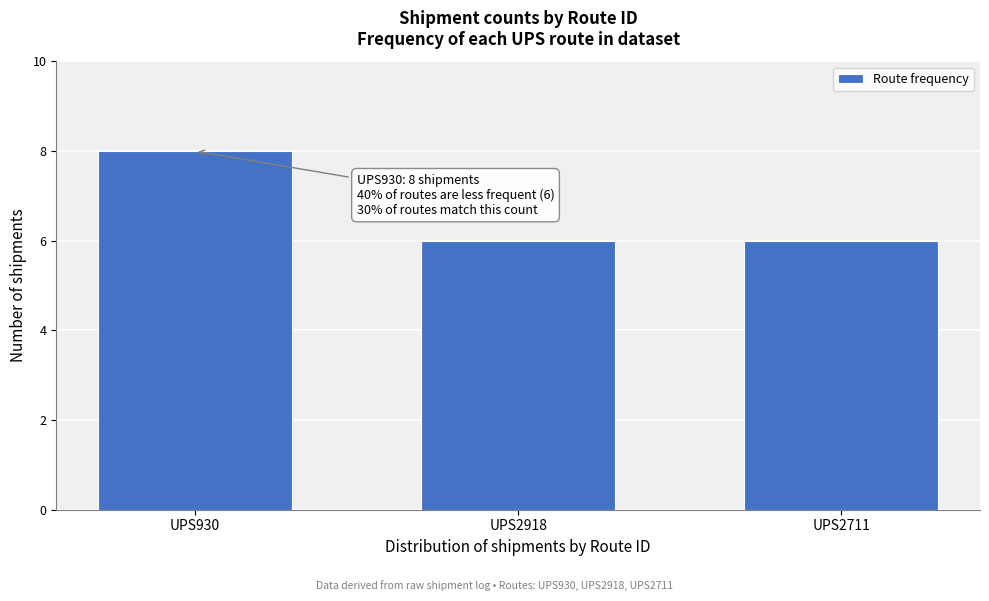

Reading left to right, transcribe all the data shown in this chart.

8	6	6